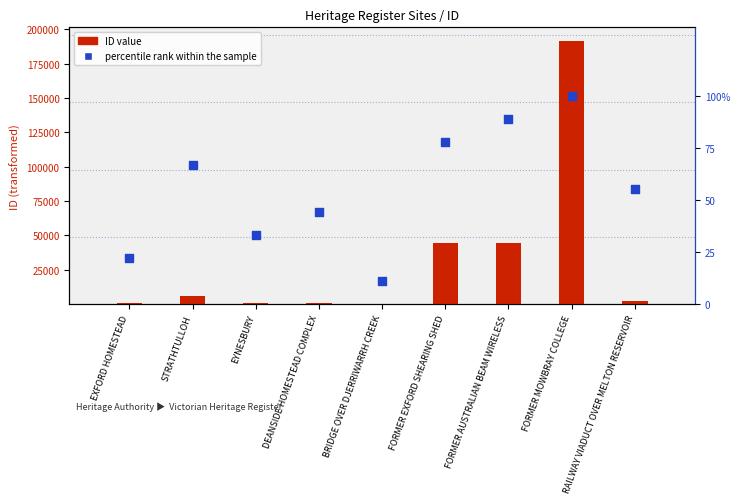

Which series has the largest total across all categories?

ID value